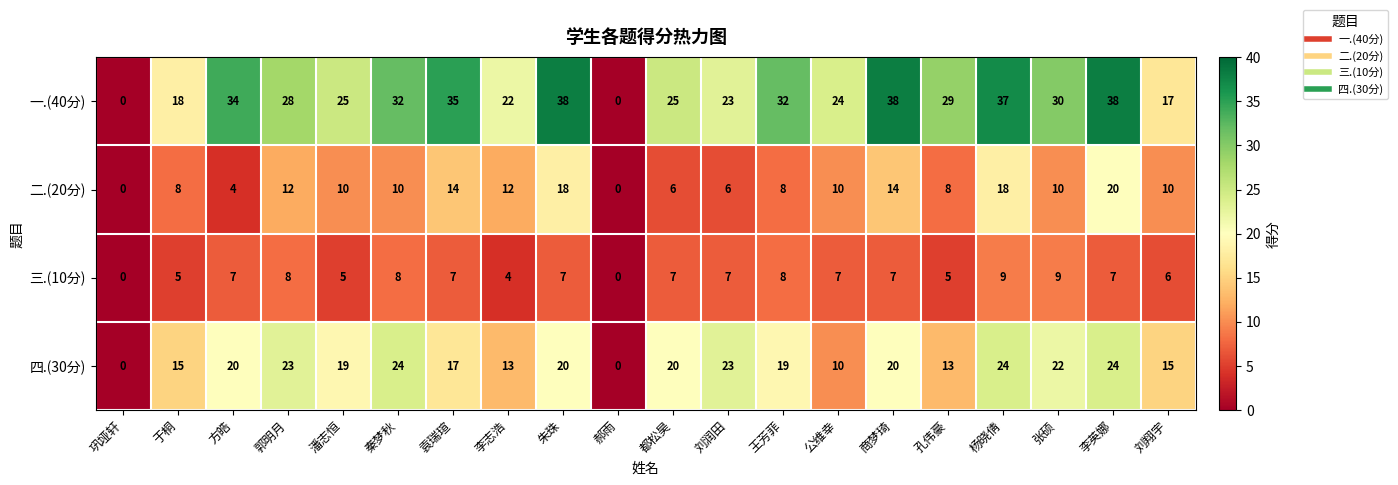

What is the average value of the 一.(40分) series?

26